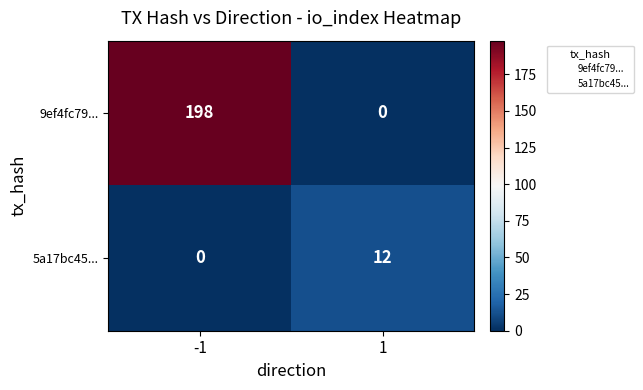

Which series has the widest spread of values?

9ef4fc79...